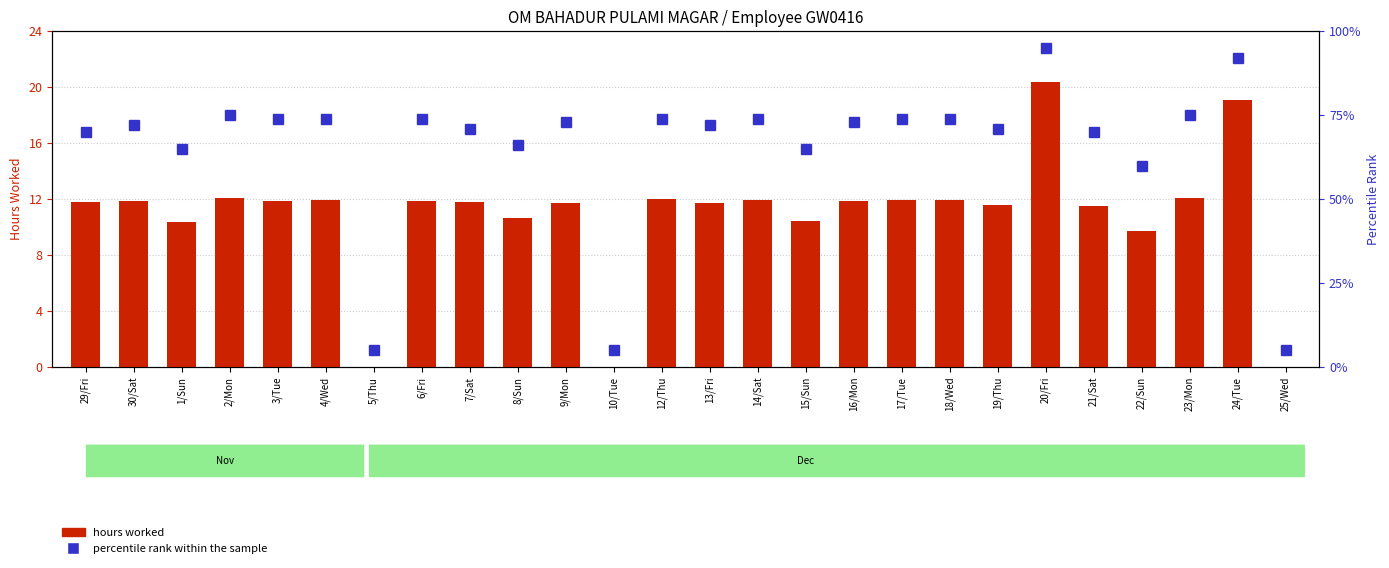

Which series changed the most between 29/Fri and 12/Thu?

percentile rank within the sample